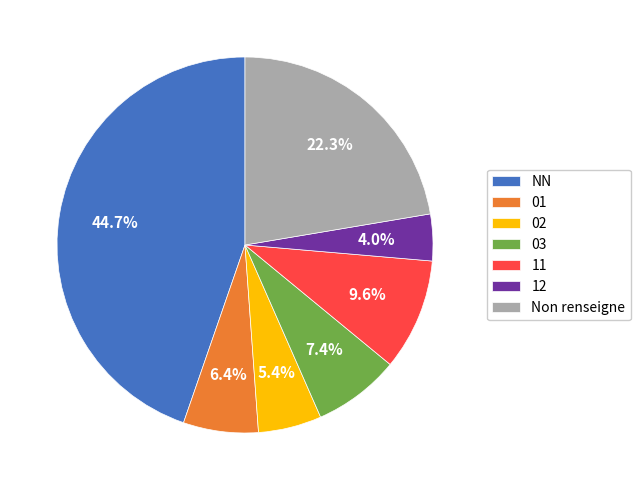

Is the sum of 12 and 01 greater than half?

No